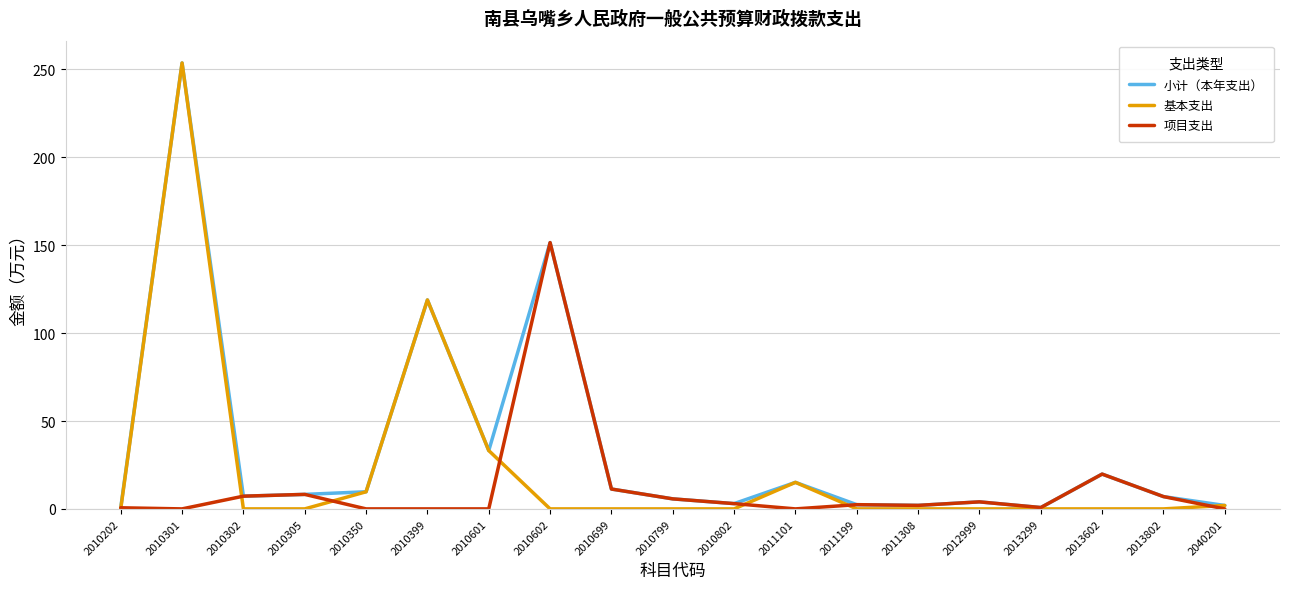

Is the value of 项目支出 at 2011199 greater than the value of 基本支出 at 2010602?

Yes